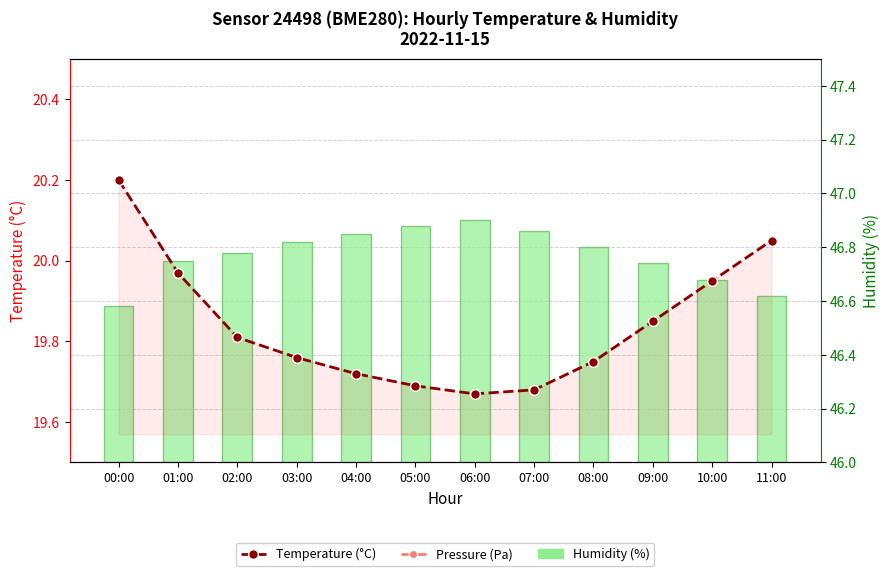

True or false: Humidity (%) has a value of 66.3 at 07:00.

False